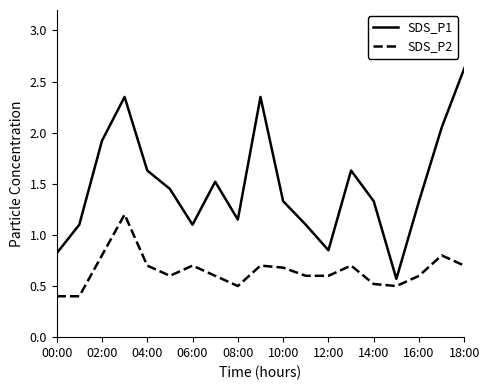

True or false: SDS_P1 and SDS_P2 intersect in this chart.

False